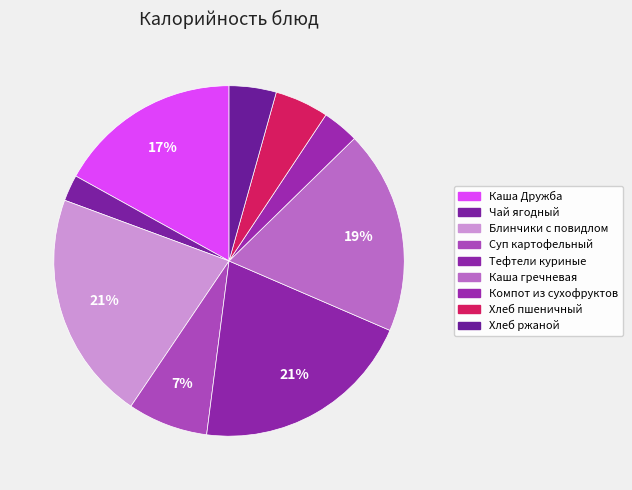

To the nearest percent, what portion does Каша Дружба represent?

17%